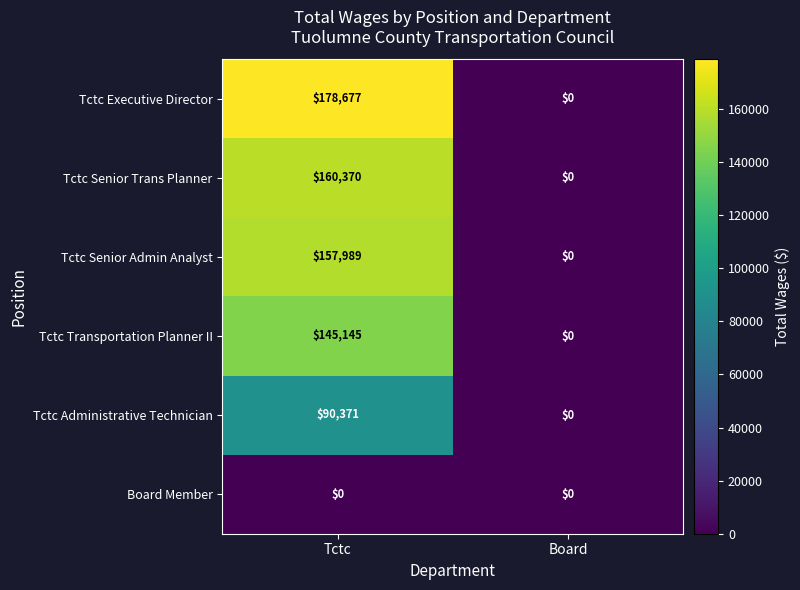

Rank the categories by Tctc Senior Trans Planner value from lowest to highest.

Board, Tctc